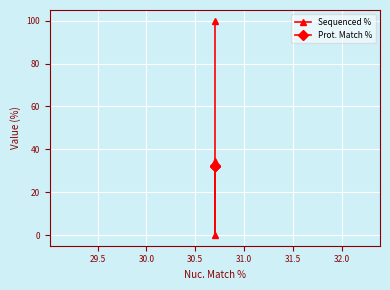

Which series has the largest total across all categories?

Sequenced %